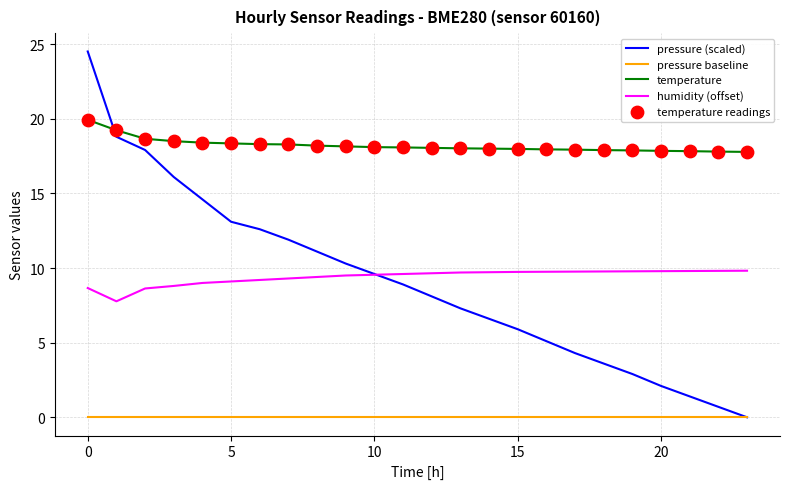

Which series has the largest total across all categories?

temperature